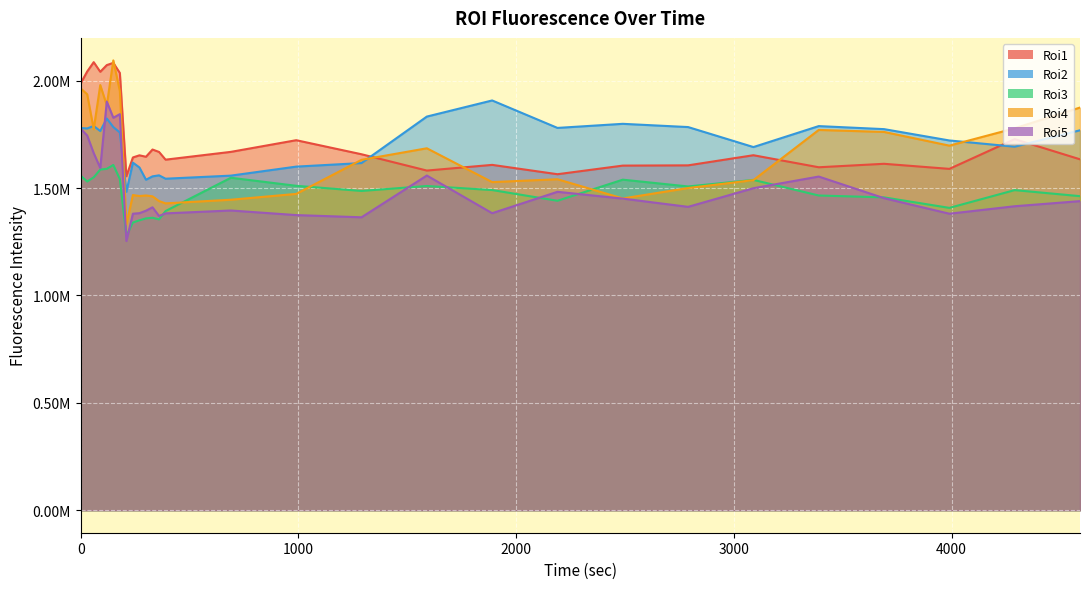

In Roi2, how many points are higher than both neighbors (excluding endpoints)?

7